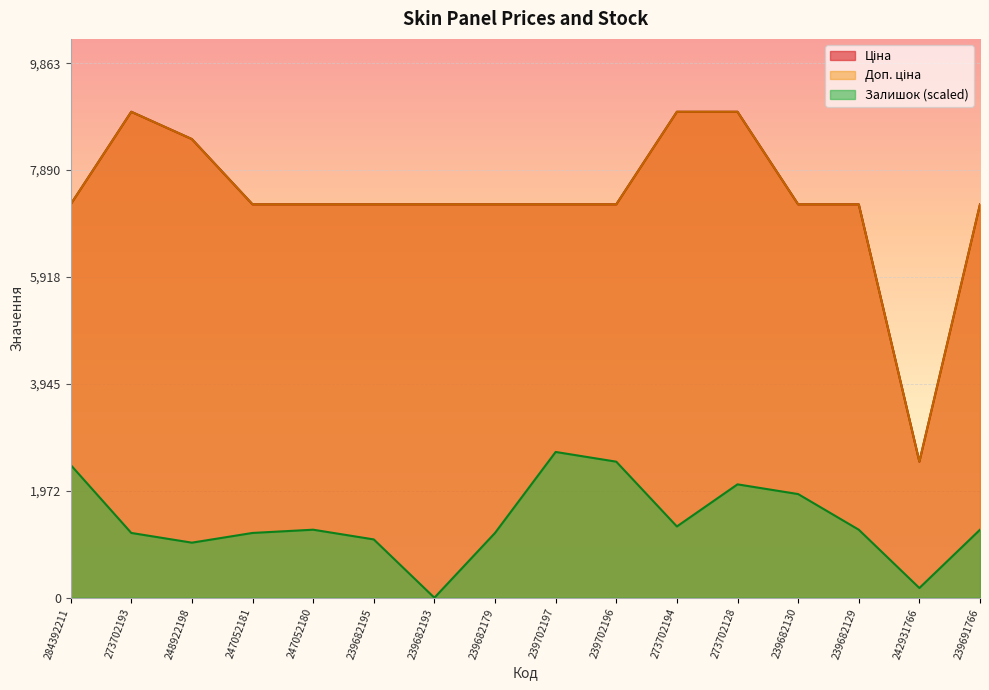

Count the number of data series in this chart.

3